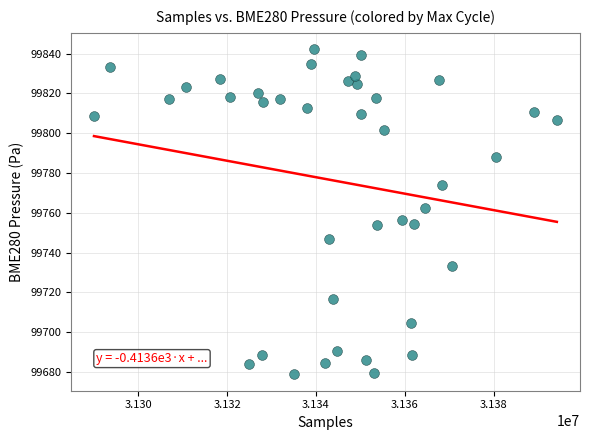

What is the range of X values (max minus min)?

104267.0